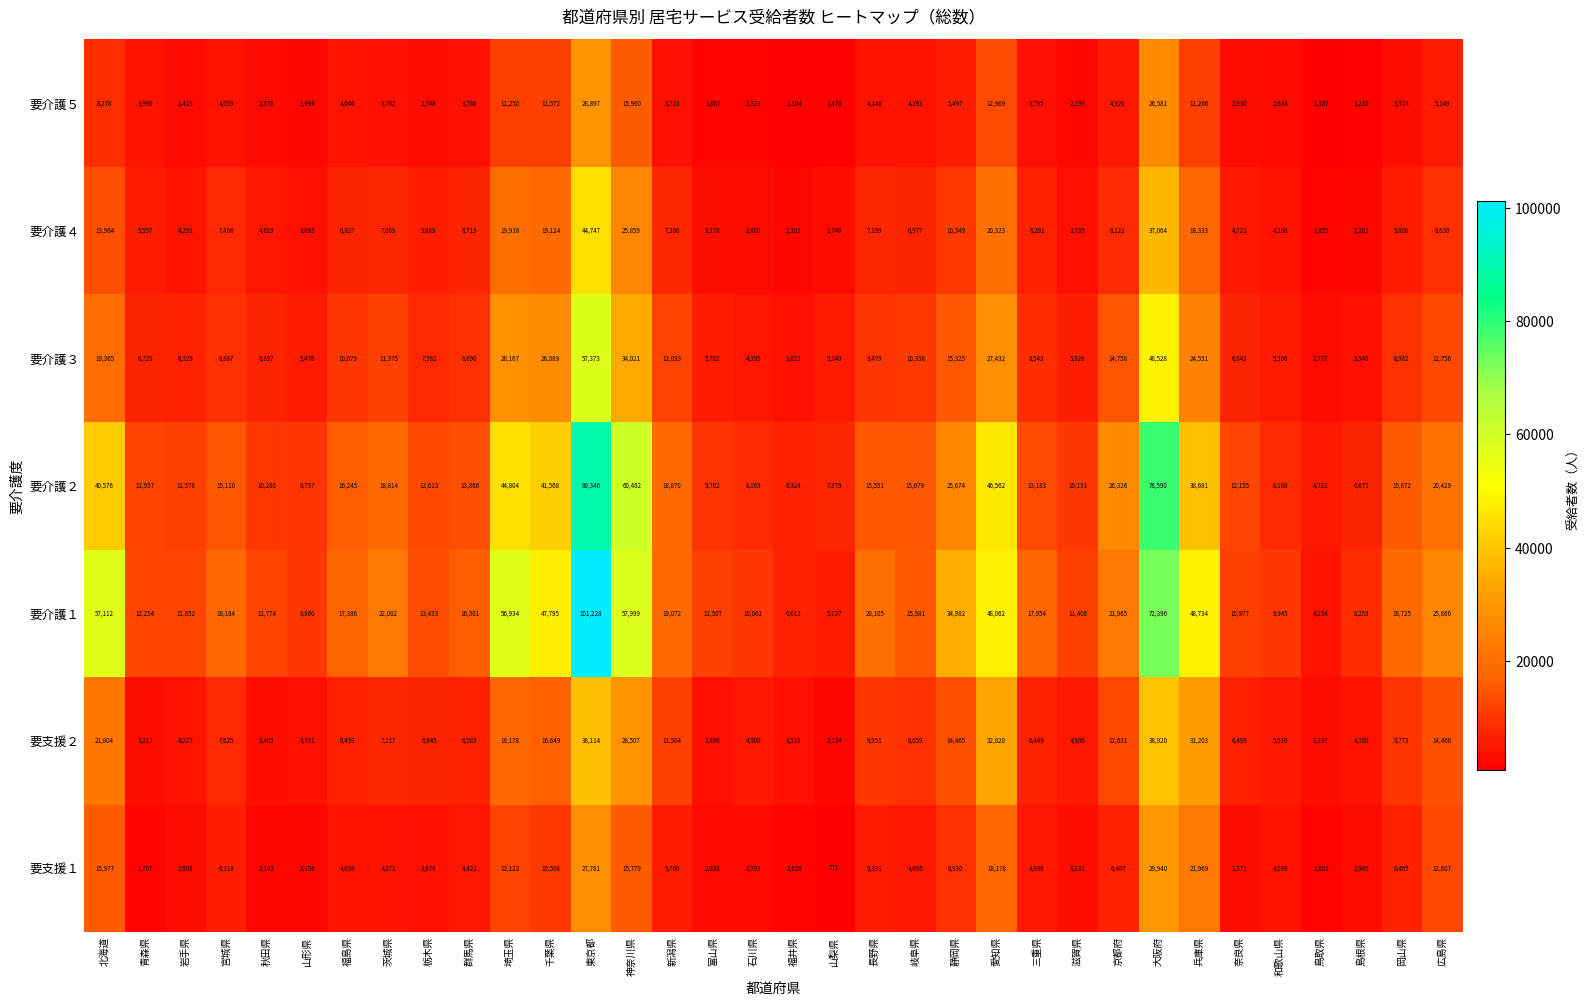

Which series has the largest total across all categories?

要介護１